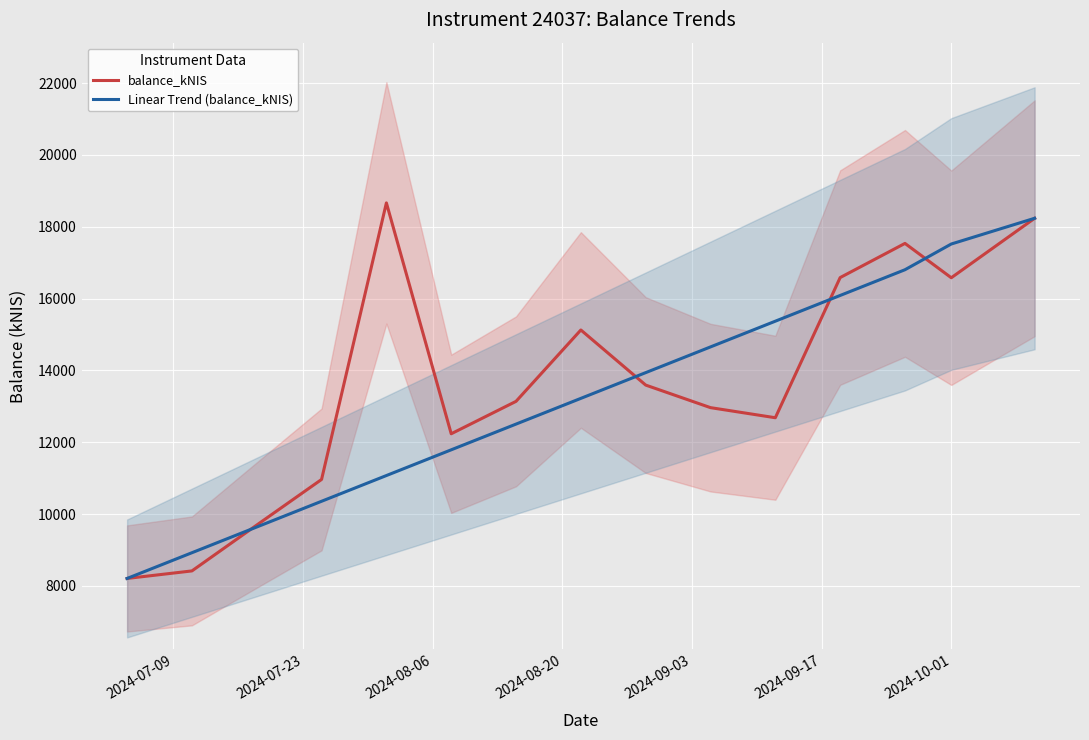

What is the lowest value of the balance_kNIS series?

8208.9